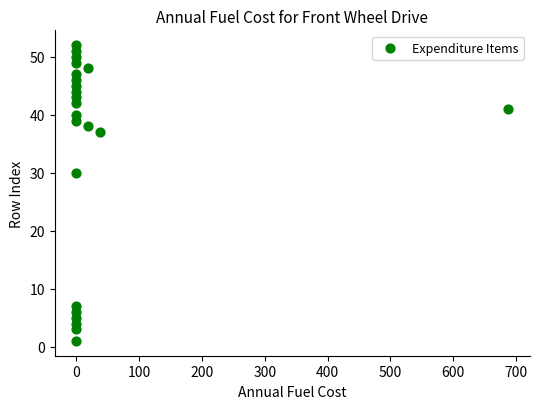

What is the range of Y values (max minus min)?

51